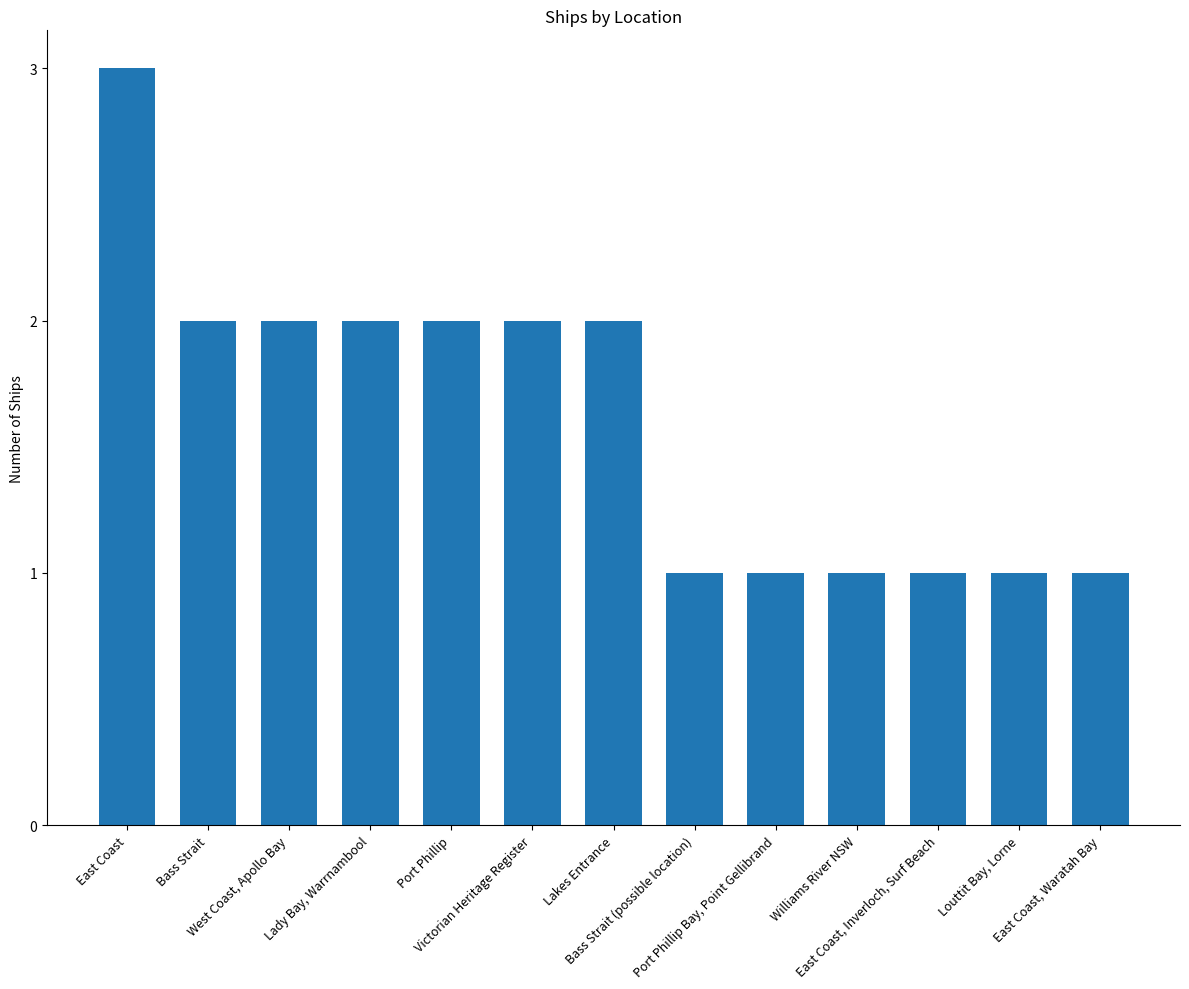

Read the value at East Coast, Inverloch, Surf Beach.

1